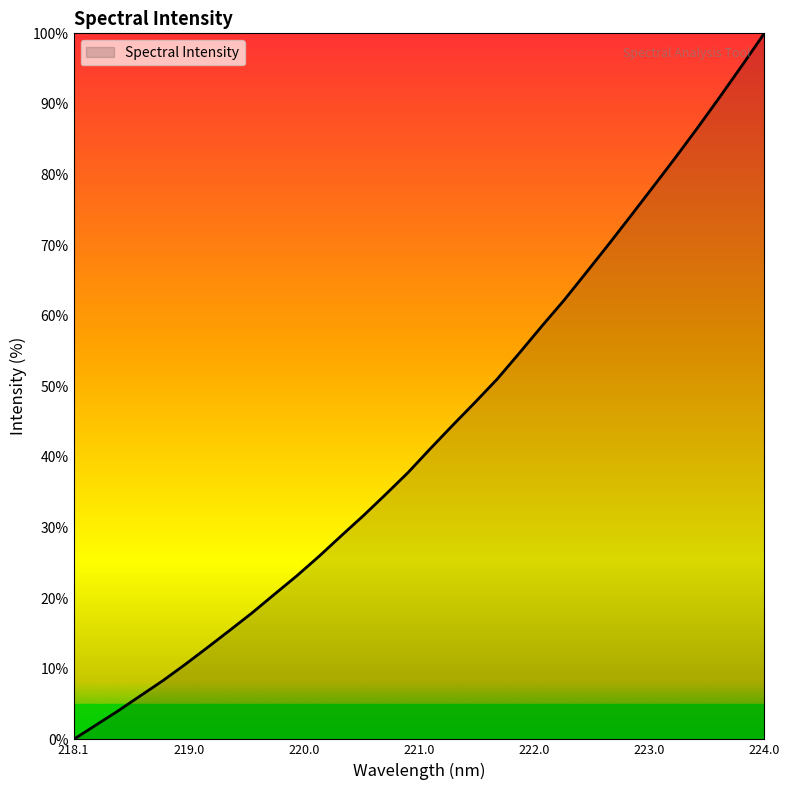

What is the maximum value shown in the chart?

100.0